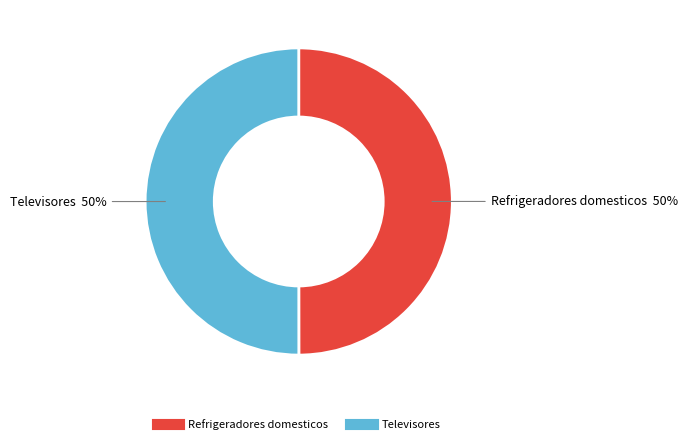

Is the sum of Televisores and Refrigeradores domesticos greater than half?

Yes